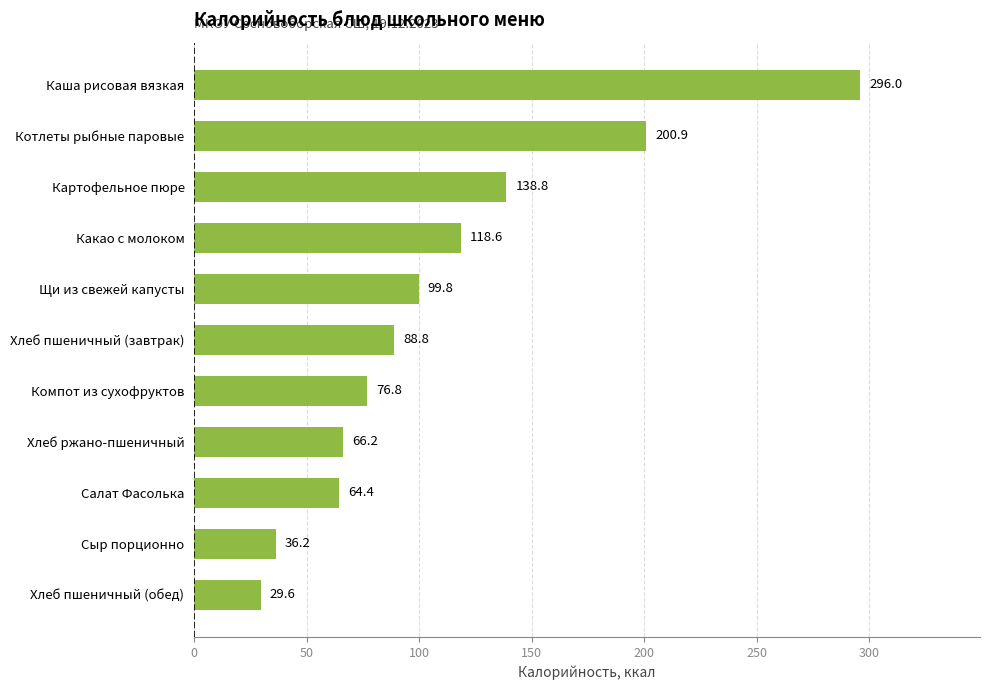

The chart shows a value of 200.9 at Котлеты рыбные паровые. True or false?

True